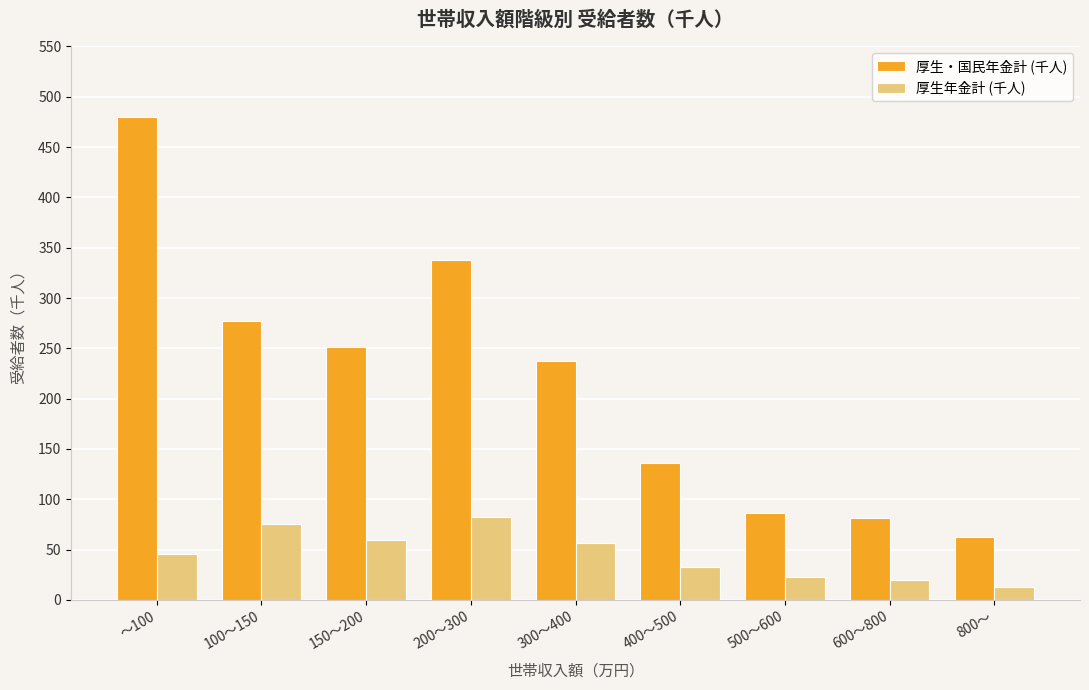

What is the value of the 厚生・国民年金計 (千人) bar at the 1st from the left?

480